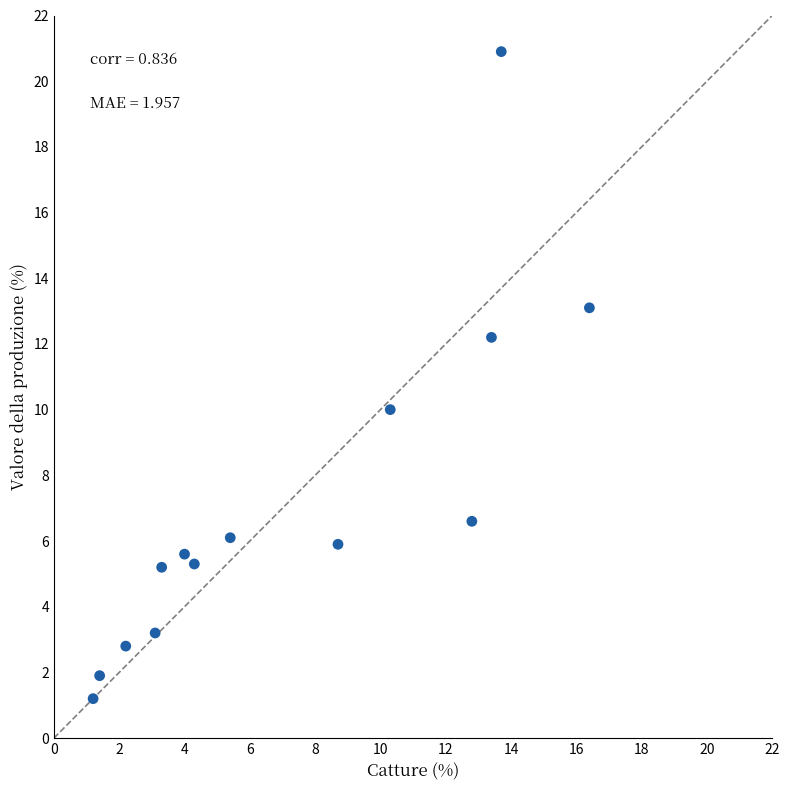

What is the range of X values (max minus min)?

15.2